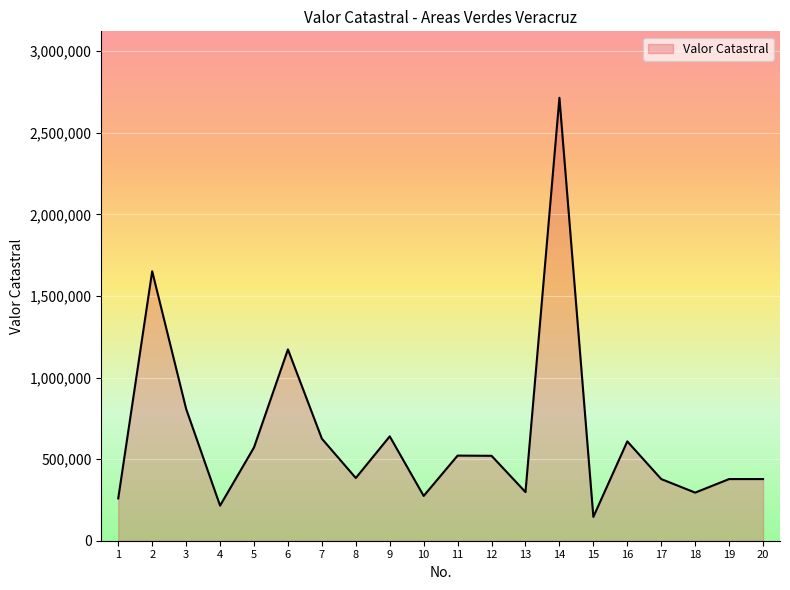

What is the change in value from 13 to 15?

-152100